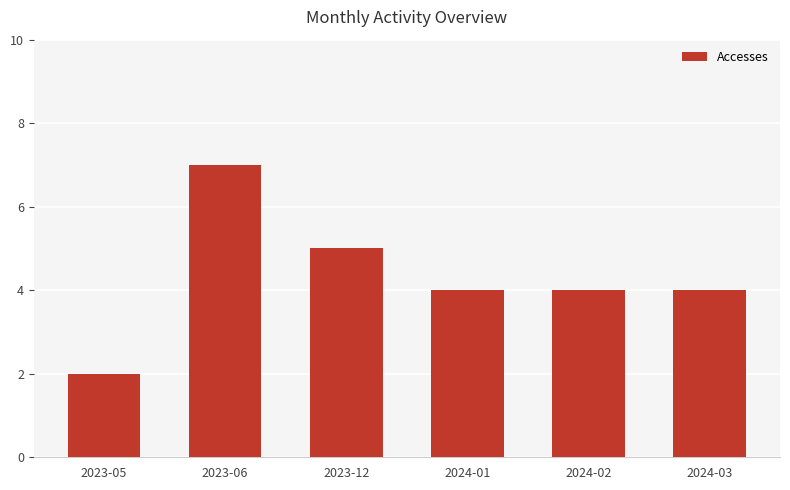

At which category does the chart reach its peak across all series?

2023-06